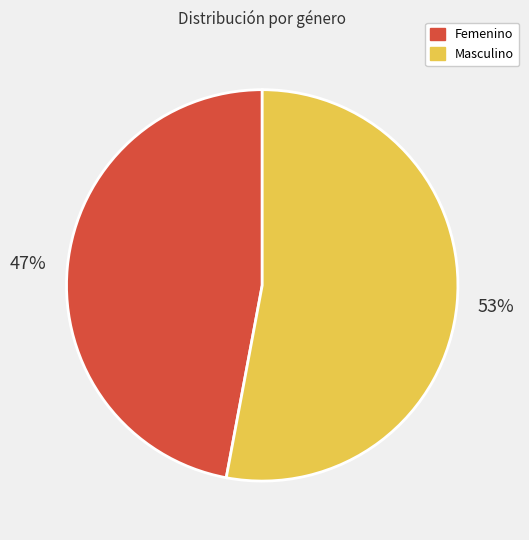

What is the ratio of the value at Femenino to the value at Masculino?

0.9